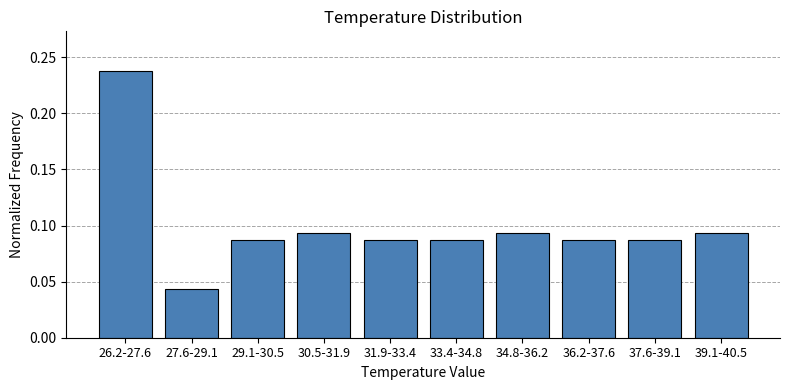

What is the label of the 6th bar from the right?

31.9-33.4